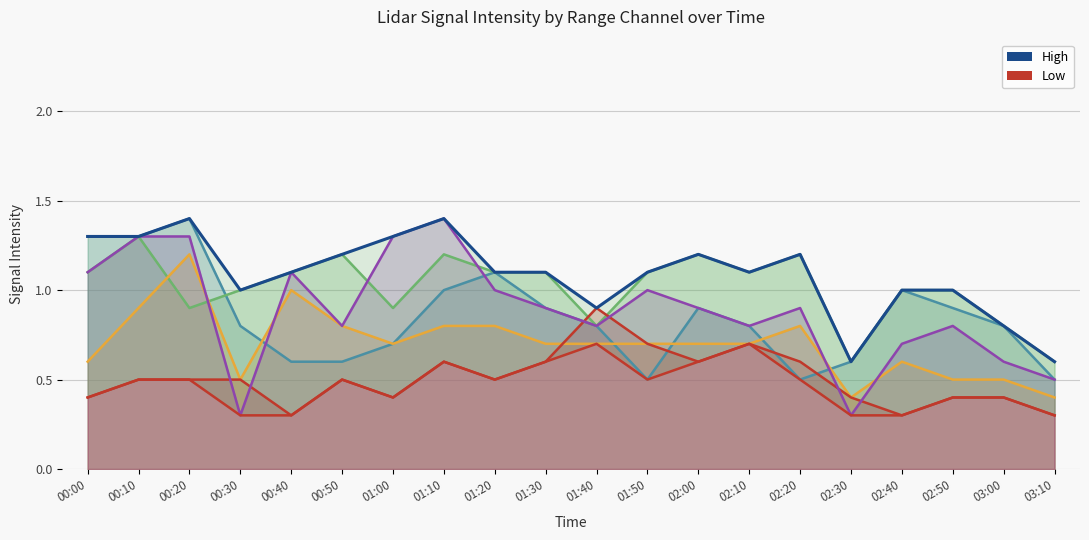

What is the label of the 10th point from the left?

01:30